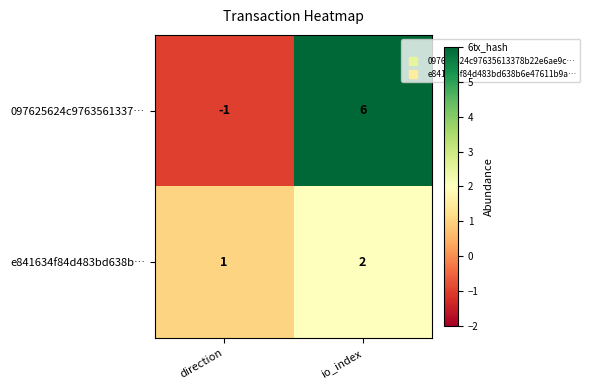

Rank the series by their maximum value, from highest to lowest.

097625624c9763561337…, e841634f84d483bd638b…